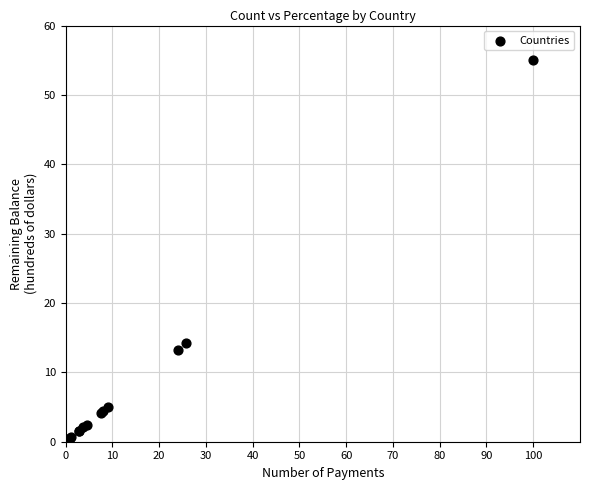

What Y value in the scatter plot is closest to 27?

14.2